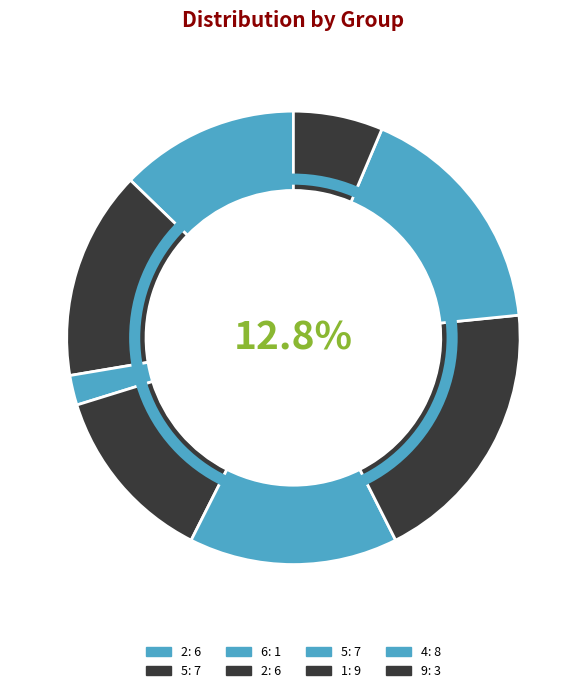

Does any single category account for the majority?

No